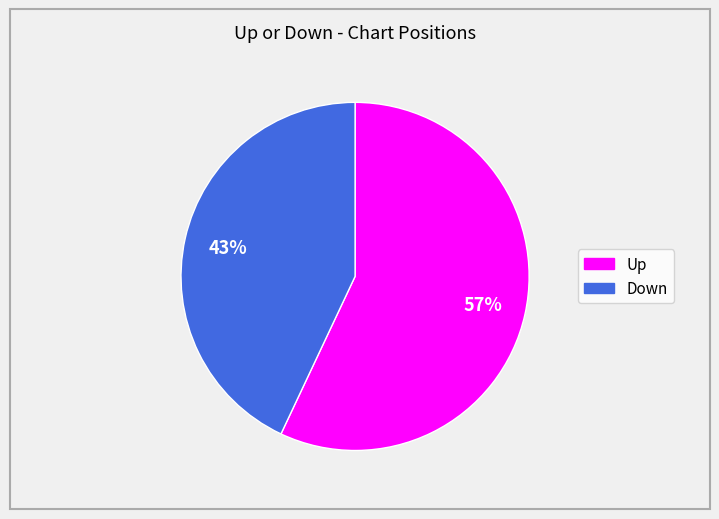

Count the number of slices in the pie.

2